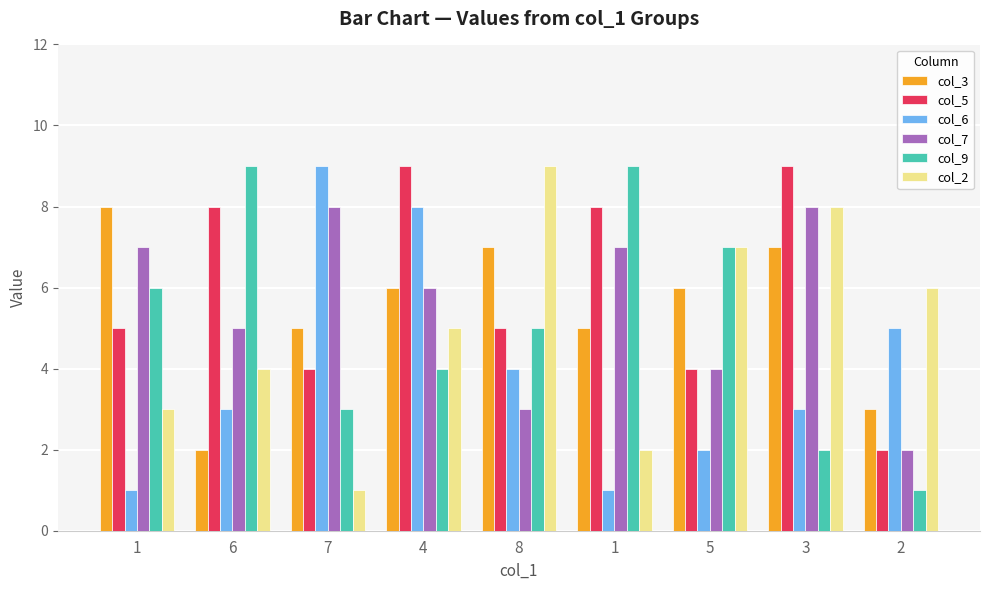

What is the difference between the highest and lowest values at 5?

5